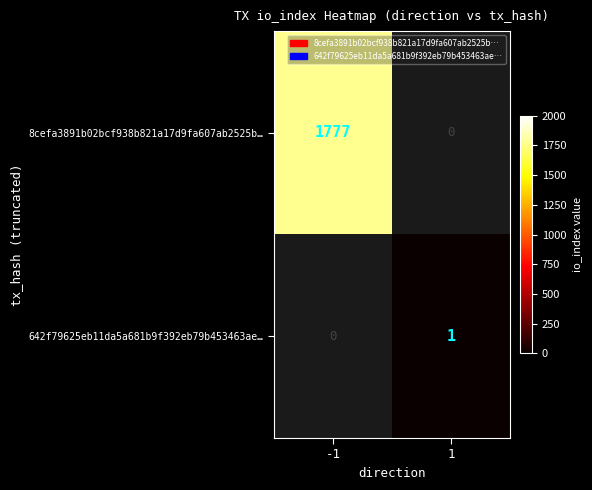

The 8cefa3891b02bcf938b821a17d9fa607ab2525b… series shows 2938 at -1. True or false?

False